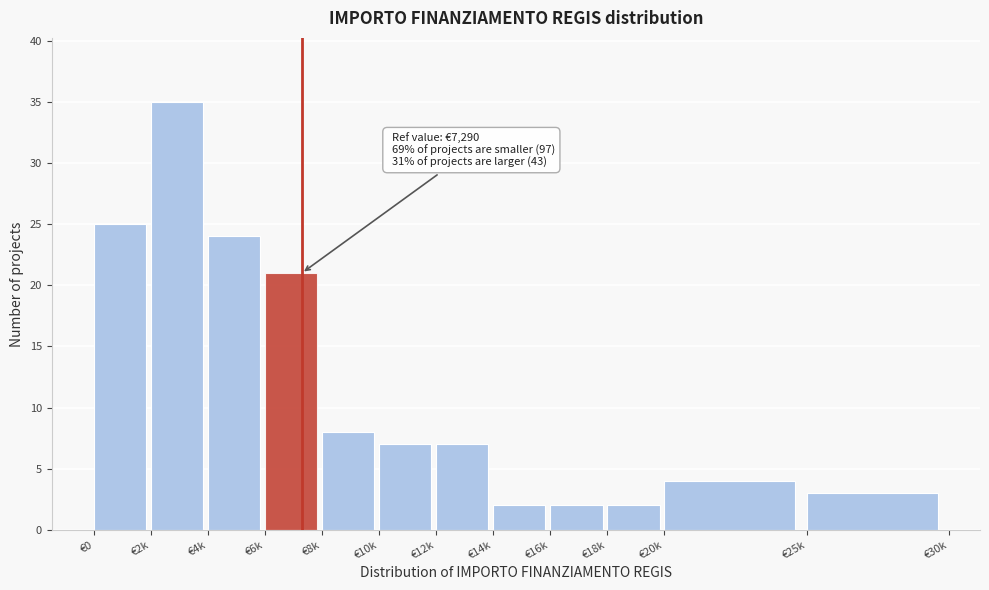

Reading right to left, extract all data points from this chart.

3	4	2	2	2	7	7	8	21	24	35	25